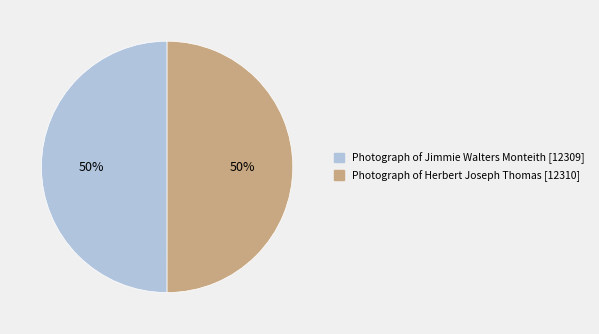

To the nearest percent, what portion does Photograph of Jimmie Walters Monteith represent?

50%